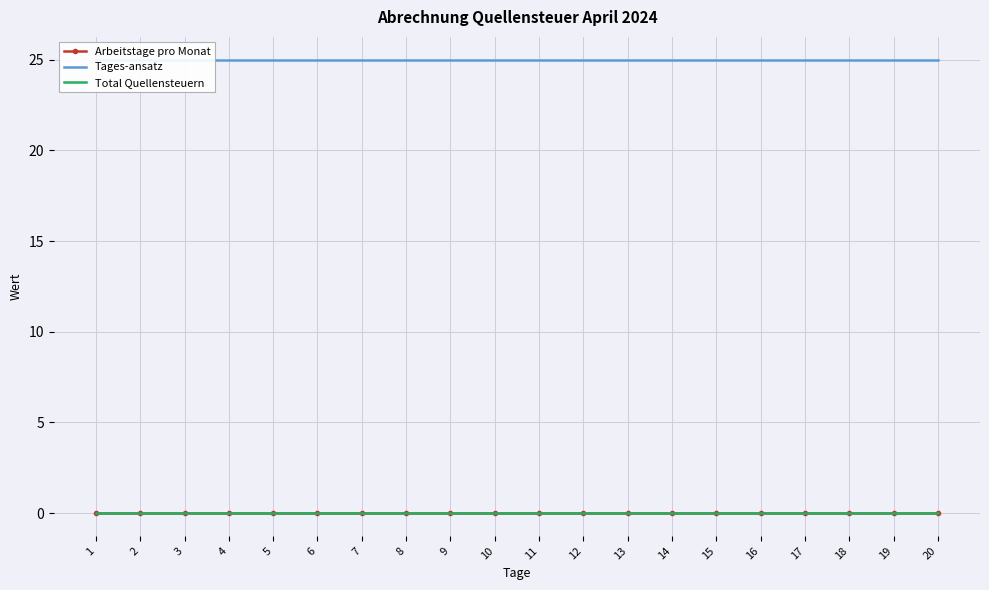

At how many categories does at least one series exceed 23?

20